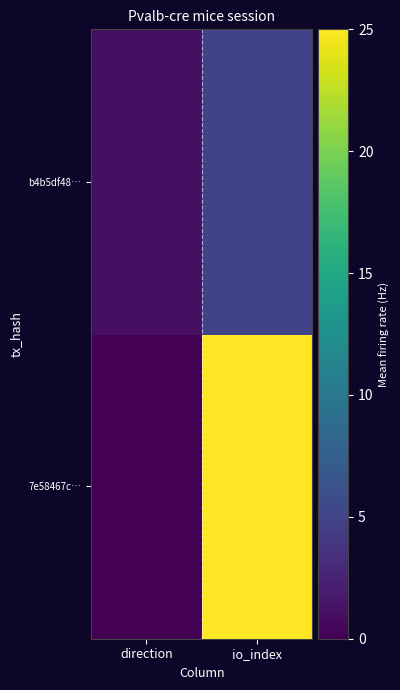

List the series in order of their overall mean, highest first.

7e58467c…, b4b5df48…